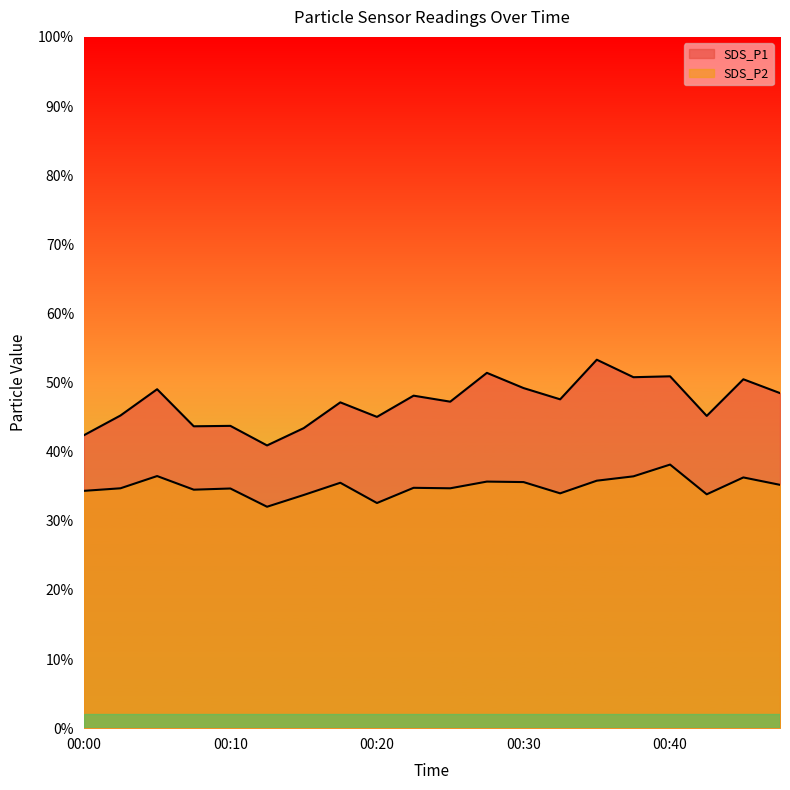

Is it true that SDS_P2 equals 61.5 at 00:44?

False